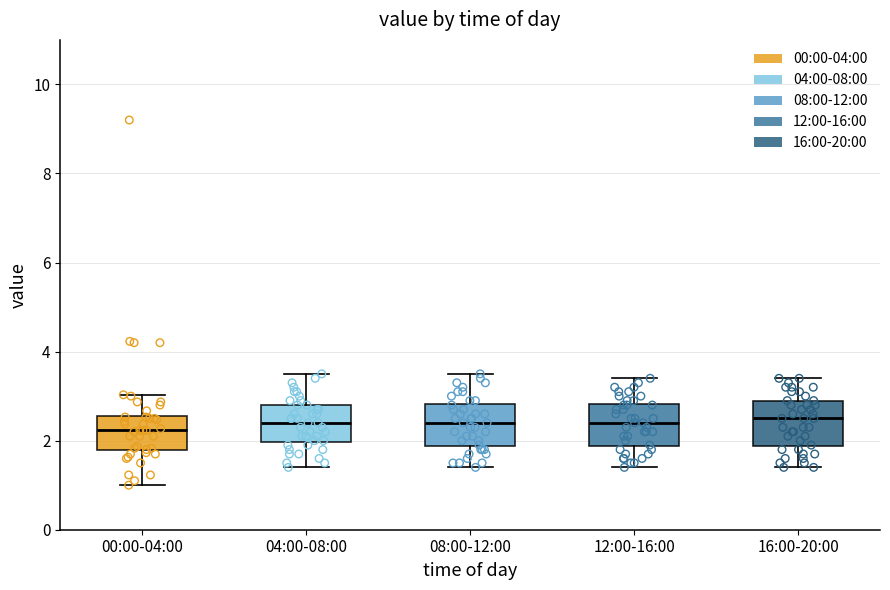

Reading left to right, transcribe this box plot: for each box, give where its median line is, the range the box spans, and where its two whiskers end, as read against the y-axis. The values are not printed on the chart, so give them approximately, as read against the axis.

00:00-04:00: median 2.2, box 1.8 to 2.6, whiskers 1.0 to 3.0
04:00-08:00: median 2.4, box 2.0 to 2.8, whiskers 1.4 to 3.6
08:00-12:00: median 2.4, box 1.8 to 2.8, whiskers 1.4 to 3.6
12:00-16:00: median 2.4, box 1.8 to 2.8, whiskers 1.4 to 3.4
16:00-20:00: median 2.6, box 1.8 to 3.0, whiskers 1.4 to 3.4